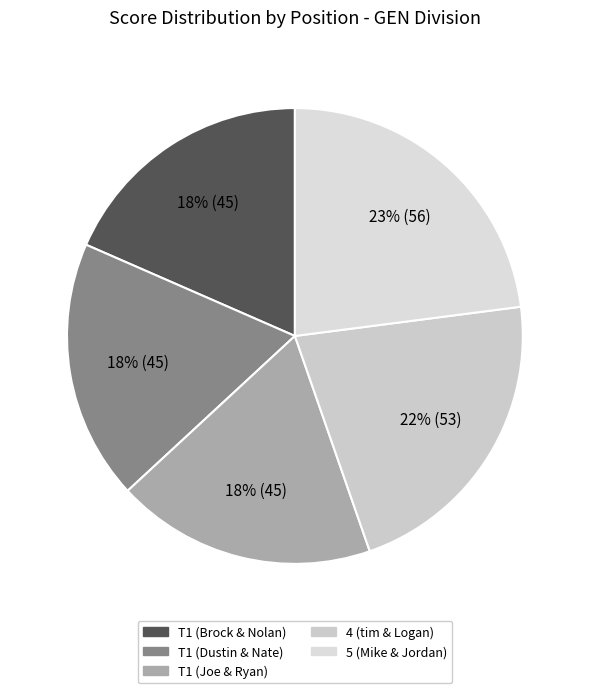

To the nearest percent, what is the difference between the largest and smallest slice percentages?

5%